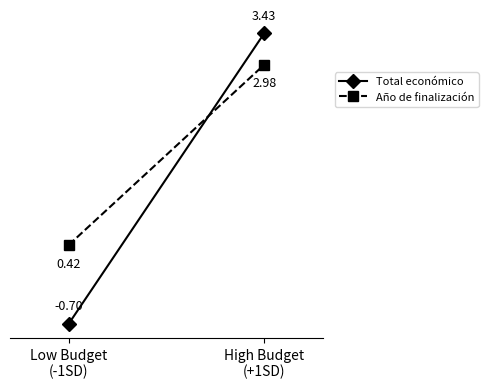

What is the maximum value for Año de finalización?

3.0